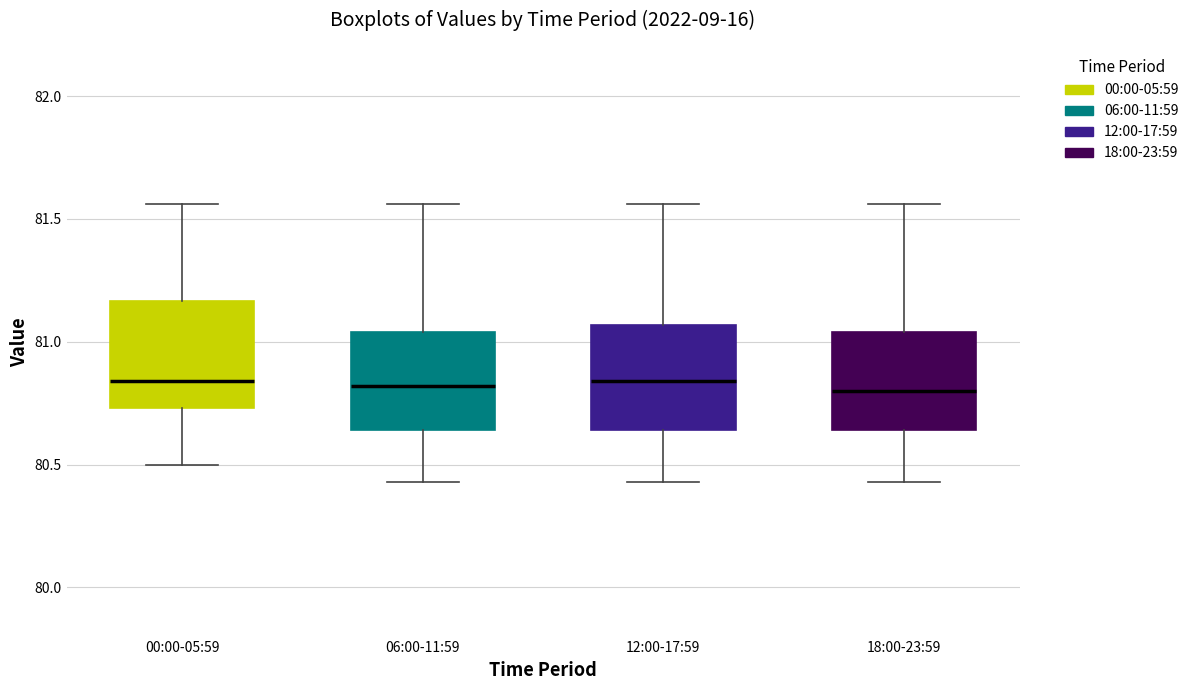

Reading left to right, read every box against the y-axis: the position of its median line, the range the box covers, and the ends of its whiskers. The values are not printed on the chart, so give them approximately, as read against the axis.

00:00-05:59: median 80.85, box 80.75 to 81.15, whiskers 80.50 to 81.55
06:00-11:59: median 80.80, box 80.65 to 81.05, whiskers 80.45 to 81.55
12:00-17:59: median 80.85, box 80.65 to 81.05, whiskers 80.45 to 81.55
18:00-23:59: median 80.80, box 80.65 to 81.05, whiskers 80.45 to 81.55